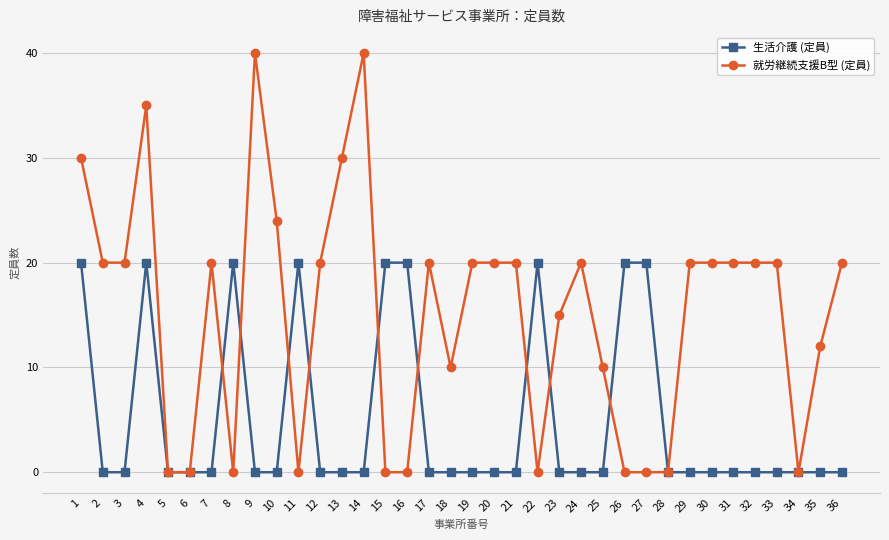

What is the difference between the maximum and minimum values in the 生活介護 (定員) series?

20